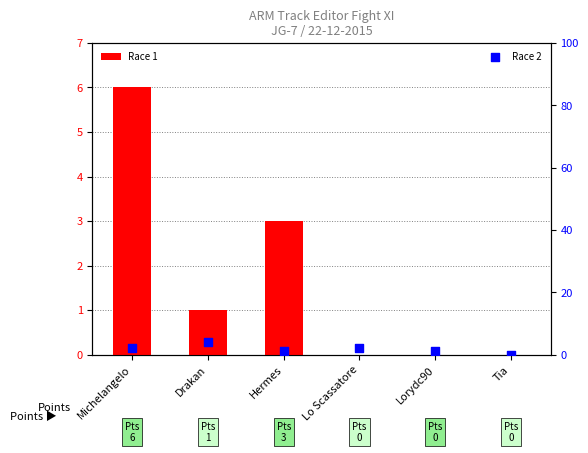

Which series has the largest total across all categories?

Race 1